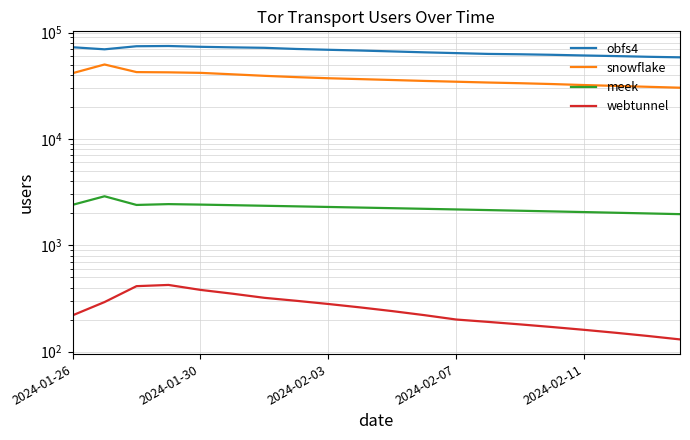

What is the sum of all obfs4 values?

1338194